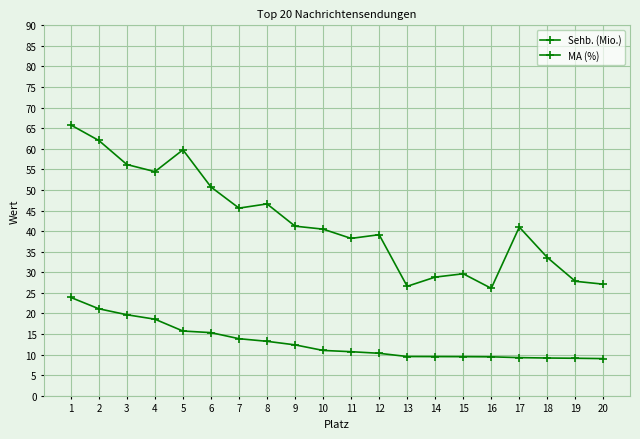

Which series has the largest range (max minus min)?

MA (%)